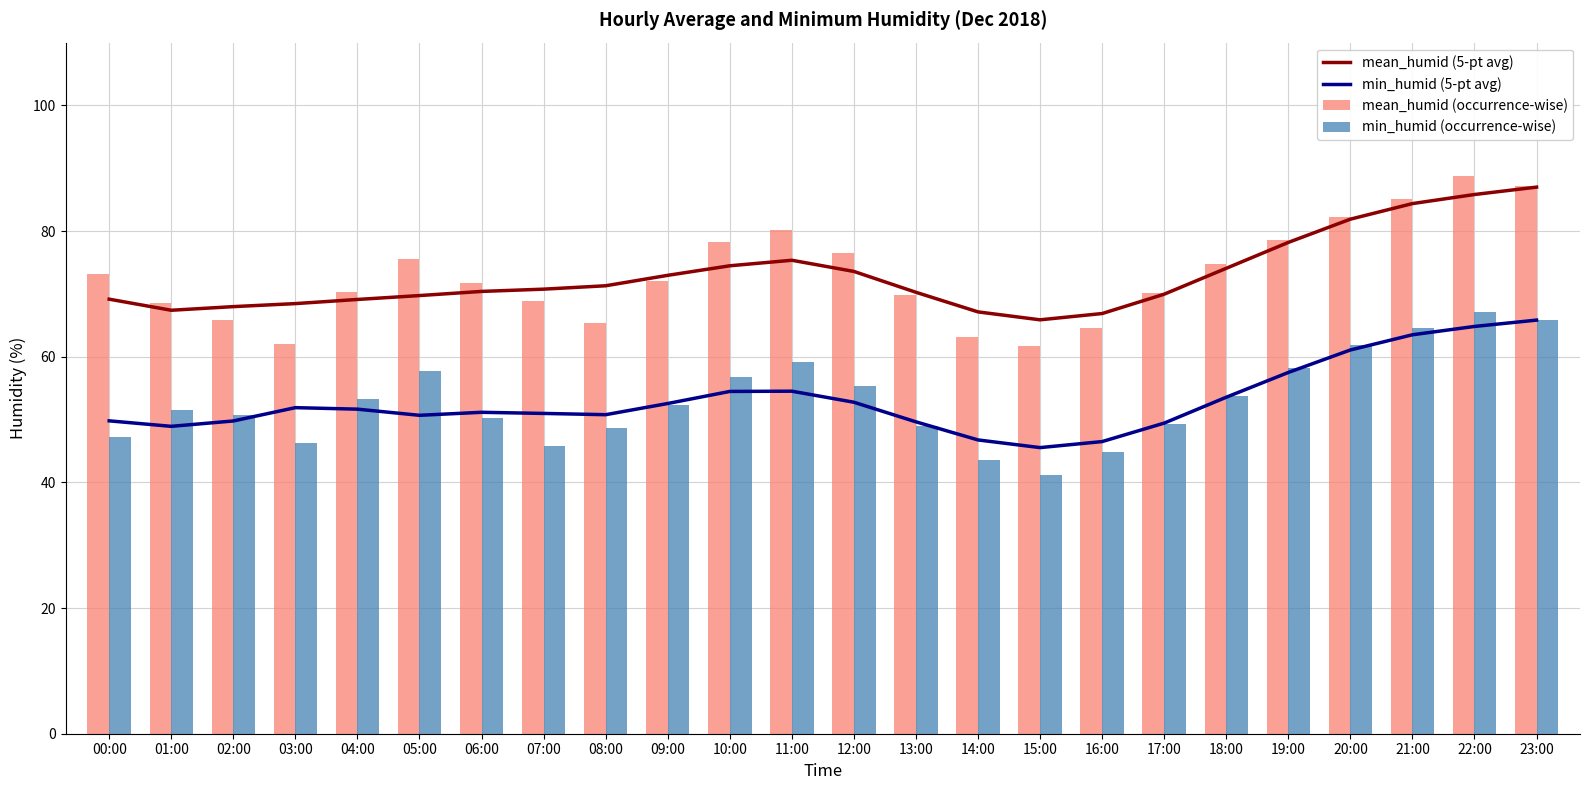

At 14:00, list the series in order from smallest to largest.

min_humid (occurrence-wise), min_humid (5-pt avg), mean_humid (occurrence-wise), mean_humid (5-pt avg)